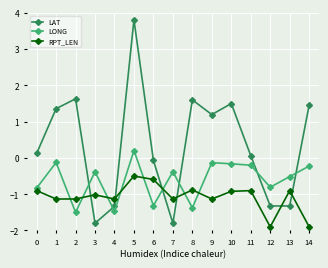

At 11, list the series in order from smallest to largest.

RPT_LEN, LONG, LAT